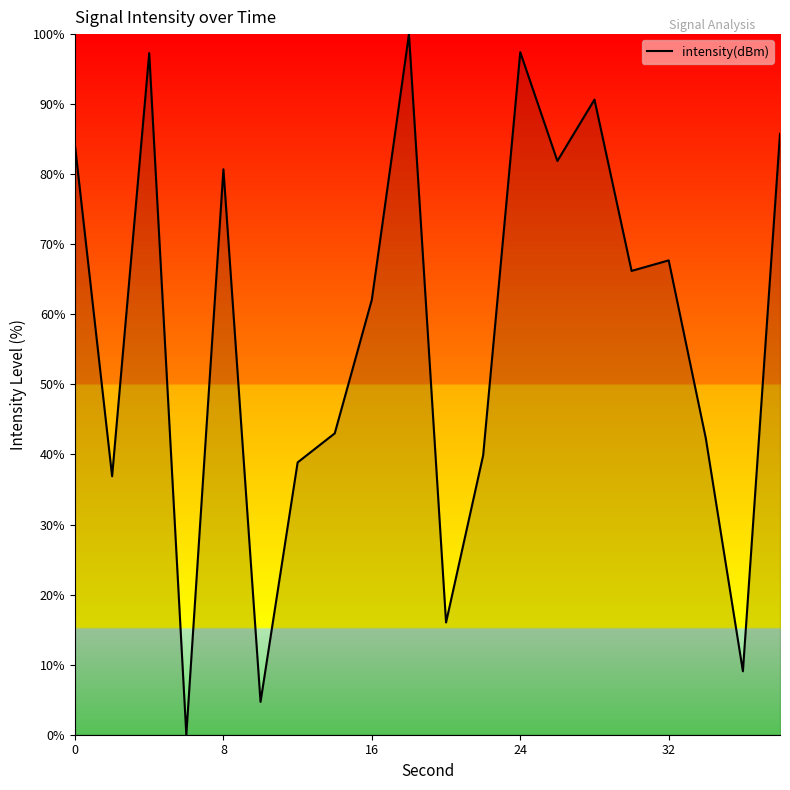

What is the greatest value displayed?

100.0